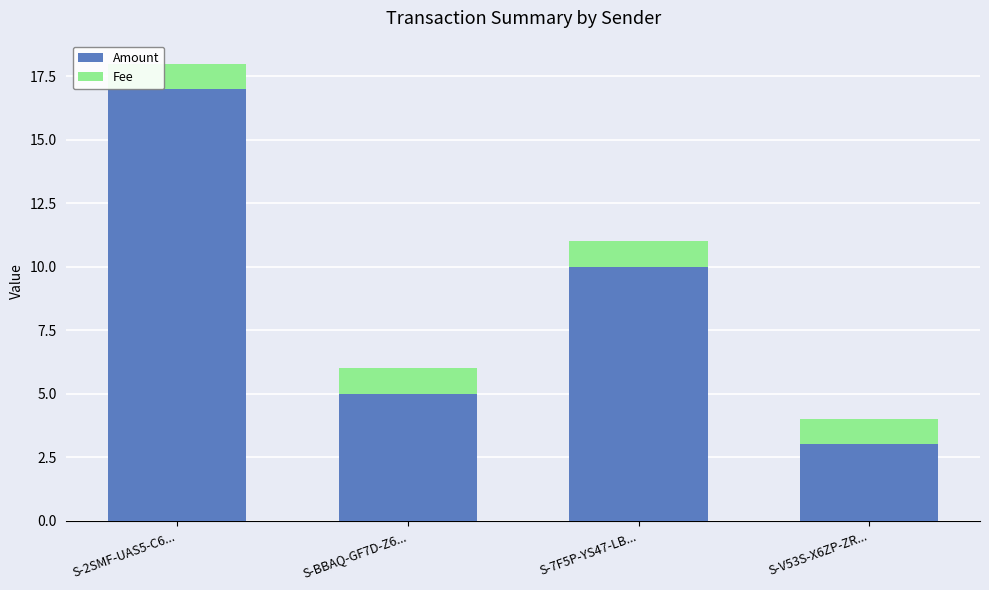

What is the highest value of the Amount series?

17